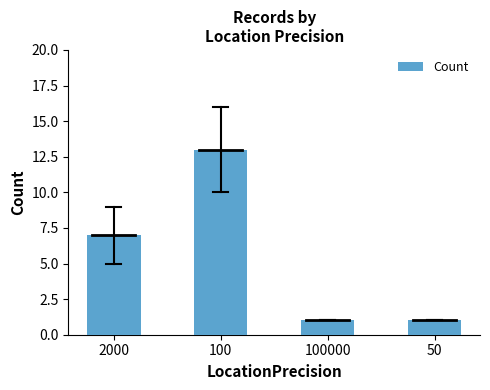

How many values are below 7?

2